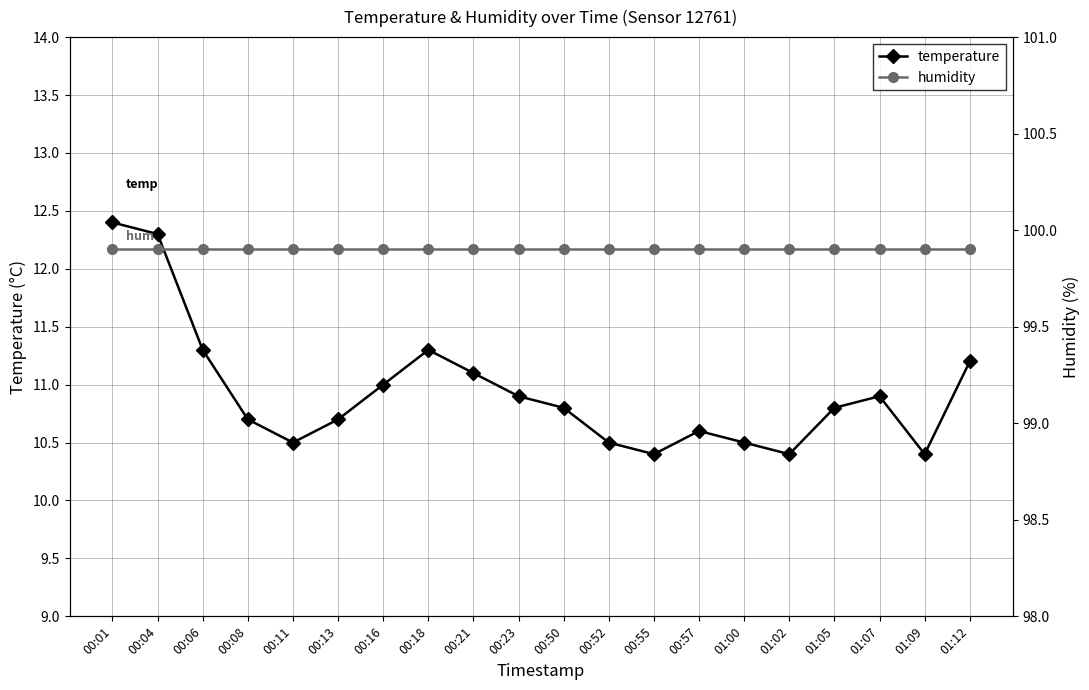

Reading left to right, what are all the values shown in this chart?

temperature: 00:01=12.4	00:04=12.3	00:06=11.3	00:08=10.7	00:11=10.5	00:13=10.7	00:16=11.0	00:18=11.3	00:21=11.1	00:23=10.9	00:50=10.8	00:52=10.5	00:55=10.4	00:57=10.6	01:00=10.5	01:02=10.4	01:05=10.8	01:07=10.9	01:09=10.4	01:12=11.2
humidity: 00:01=99.9	00:04=99.9	00:06=99.9	00:08=99.9	00:11=99.9	00:13=99.9	00:16=99.9	00:18=99.9	00:21=99.9	00:23=99.9	00:50=99.9	00:52=99.9	00:55=99.9	00:57=99.9	01:00=99.9	01:02=99.9	01:05=99.9	01:07=99.9	01:09=99.9	01:12=99.9